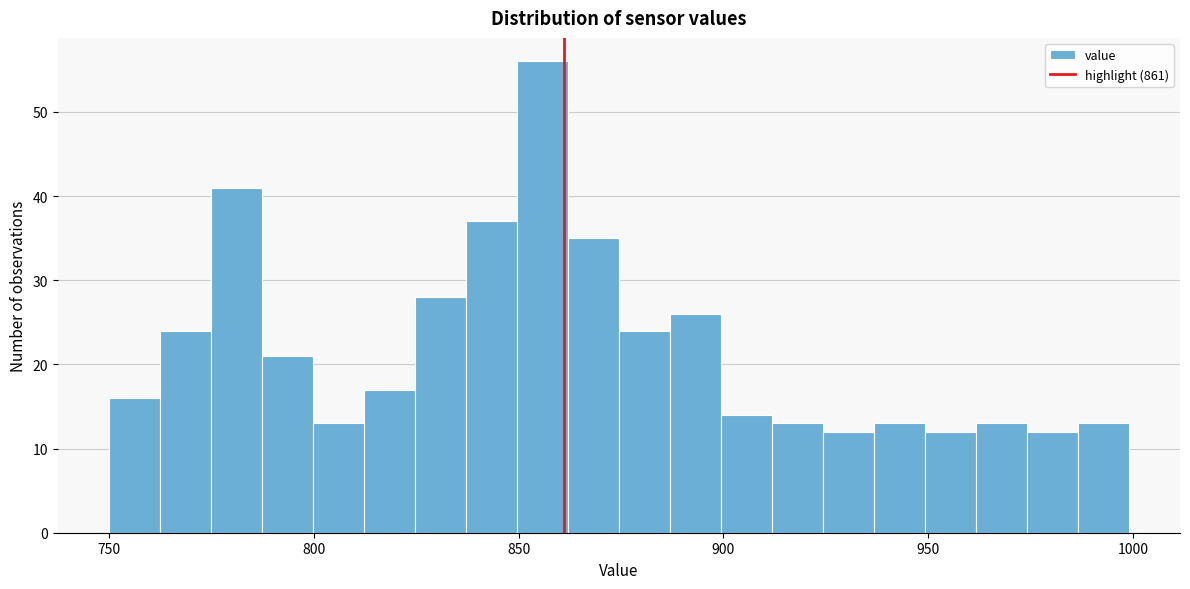

Around what value on the x-axis is the tallest bar? Give the approximate position of its centre, as read against the axis.

855